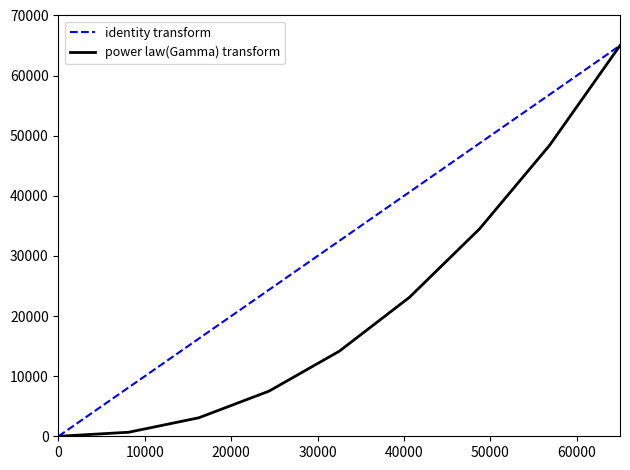

Which series has the largest total across all categories?

identity transform